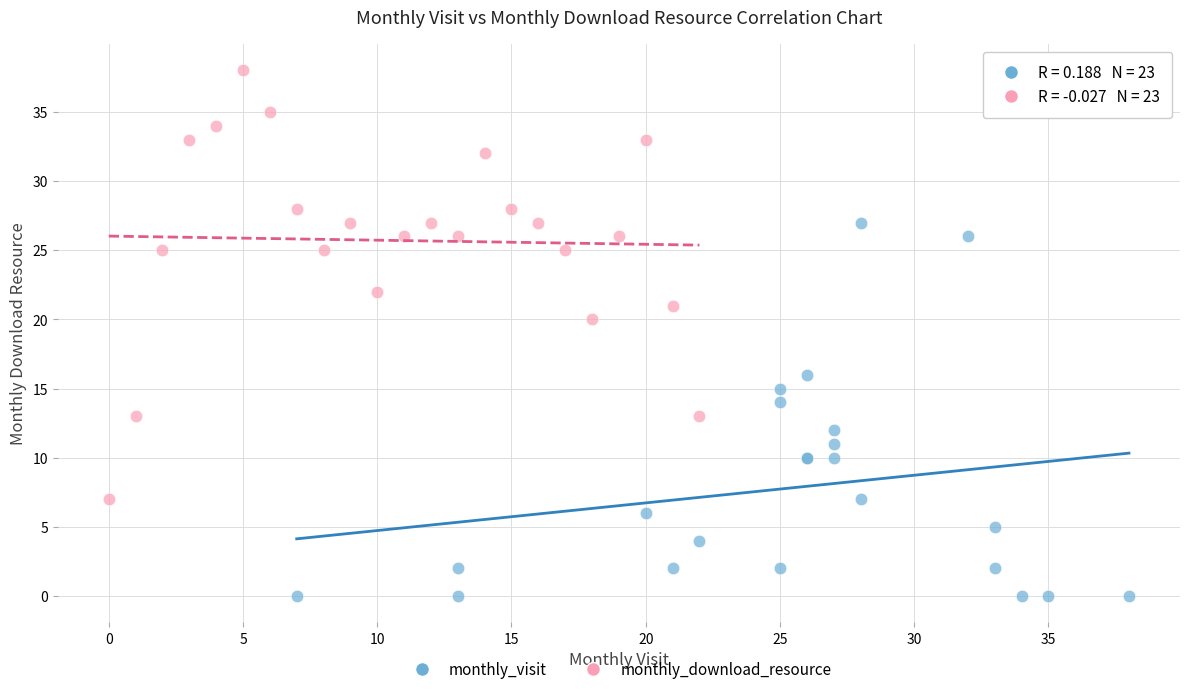

Which series contains the highest Y value?

monthly_download_resource